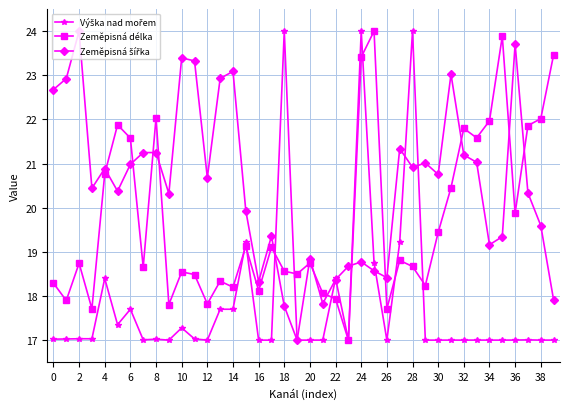

At how many categories does at least one series exceed 18?

40